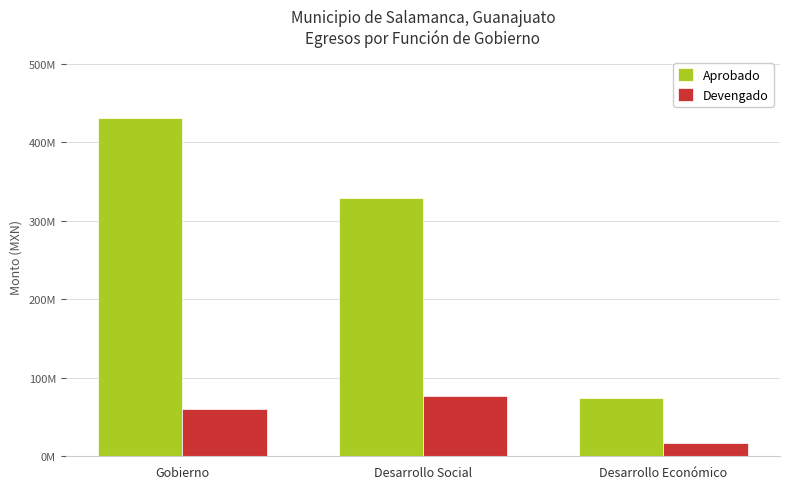

Between Gobierno and Desarrollo Económico, which is larger?

Gobierno